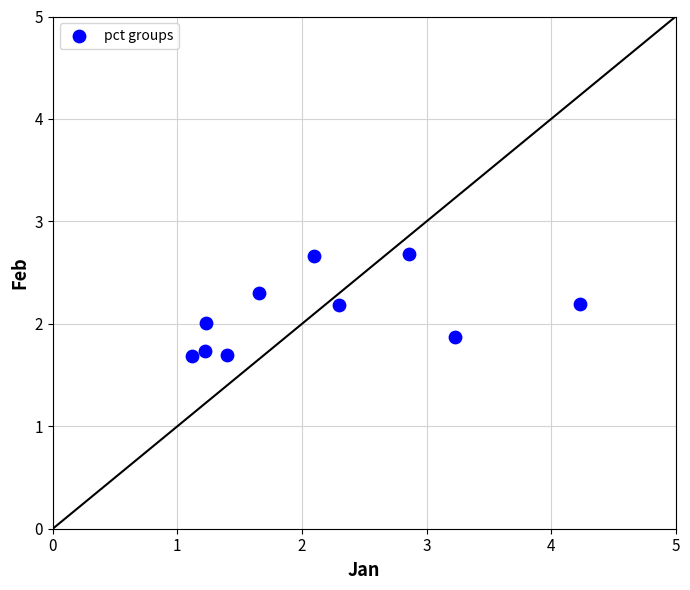

What is the range of X values (max minus min)?

3.1